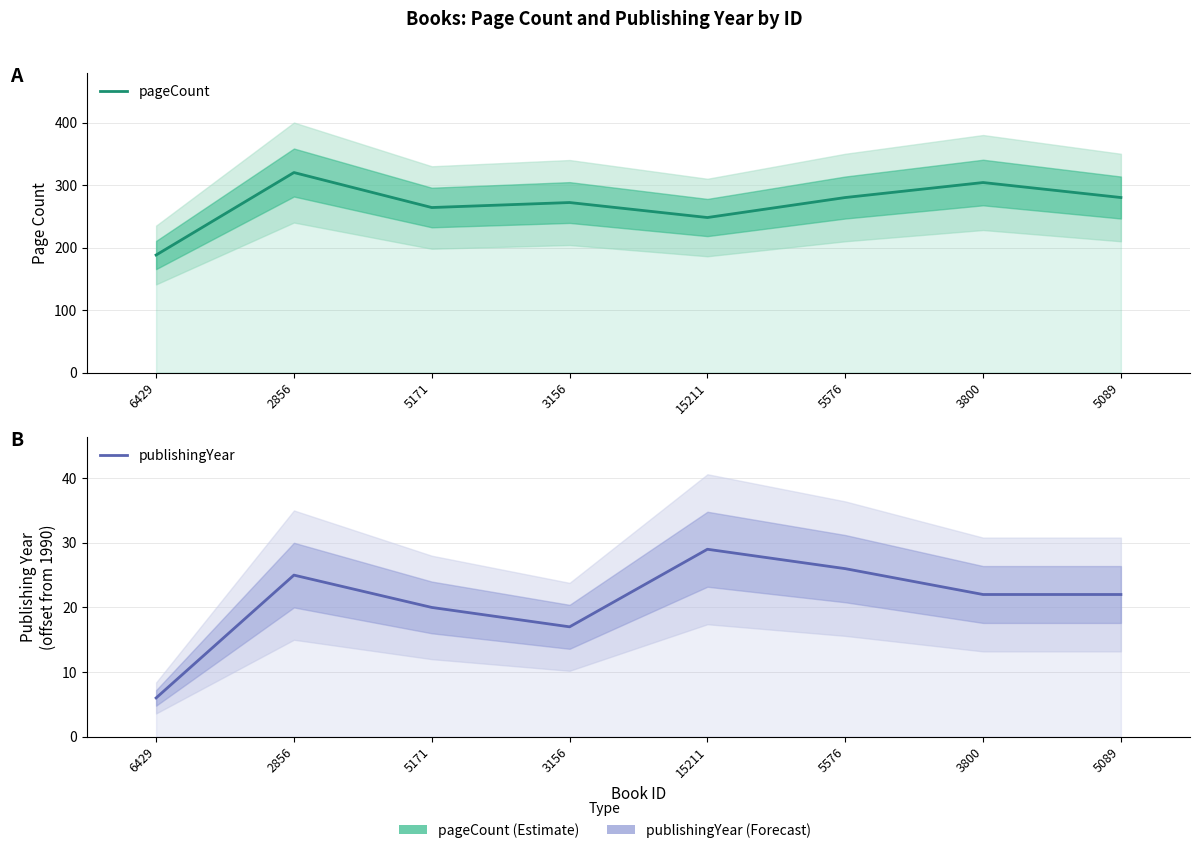

What is the maximum value shown in the chart?

320